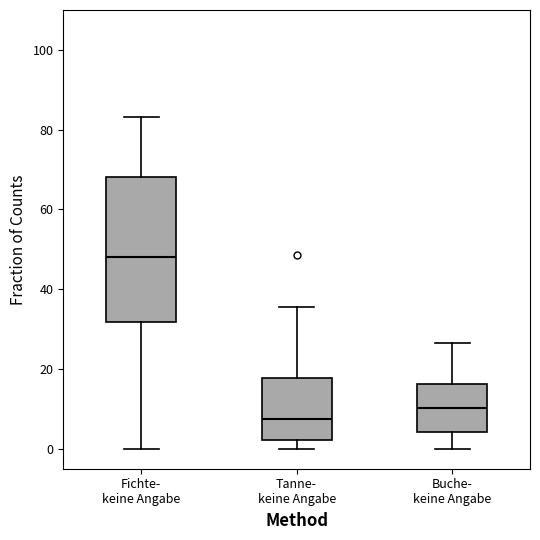

Which box's median line is the lowest?

Tanne- keine Angabe